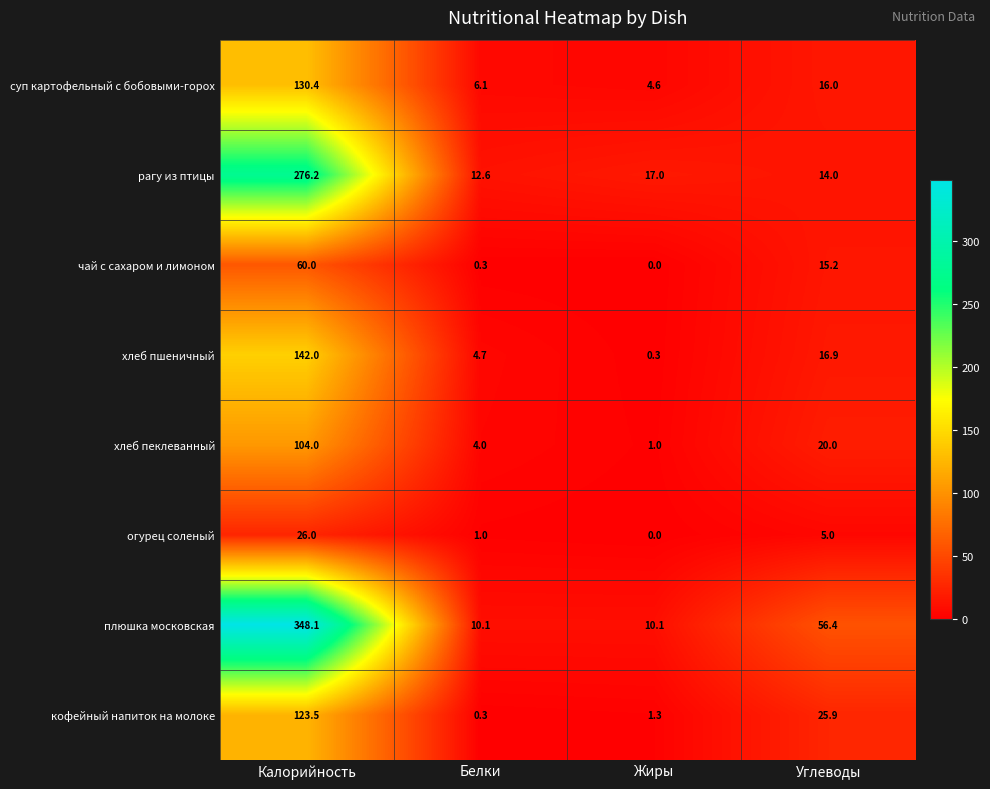

At which category does the chart reach its minimum across all series?

Жиры